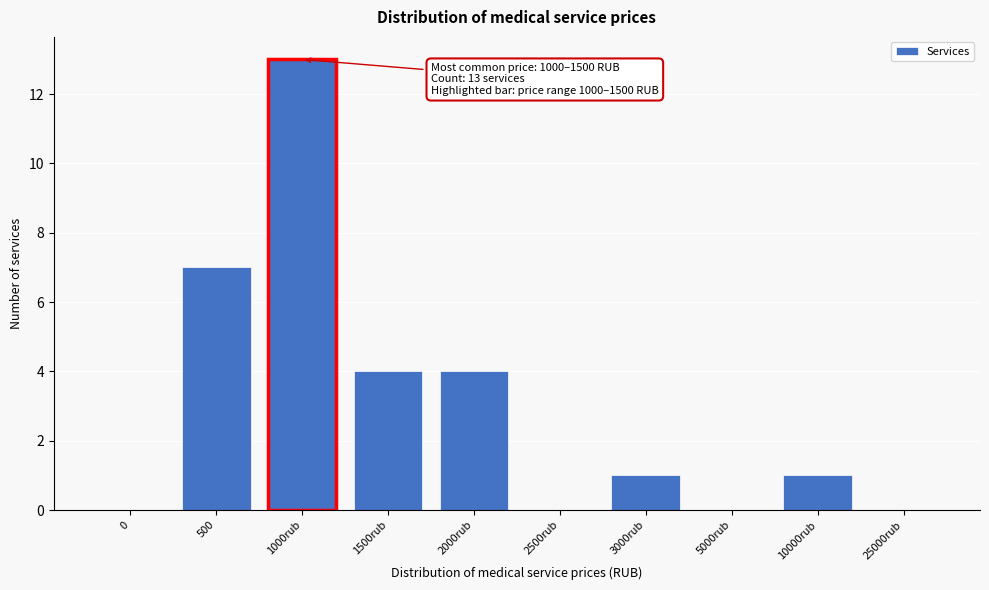

Reading left to right, list all the values displayed in this chart.

0=0	500=7	1000rub=13	1500rub=4	2000rub=4	2500rub=0	3000rub=1	5000rub=0	10000rub=1	25000rub=0